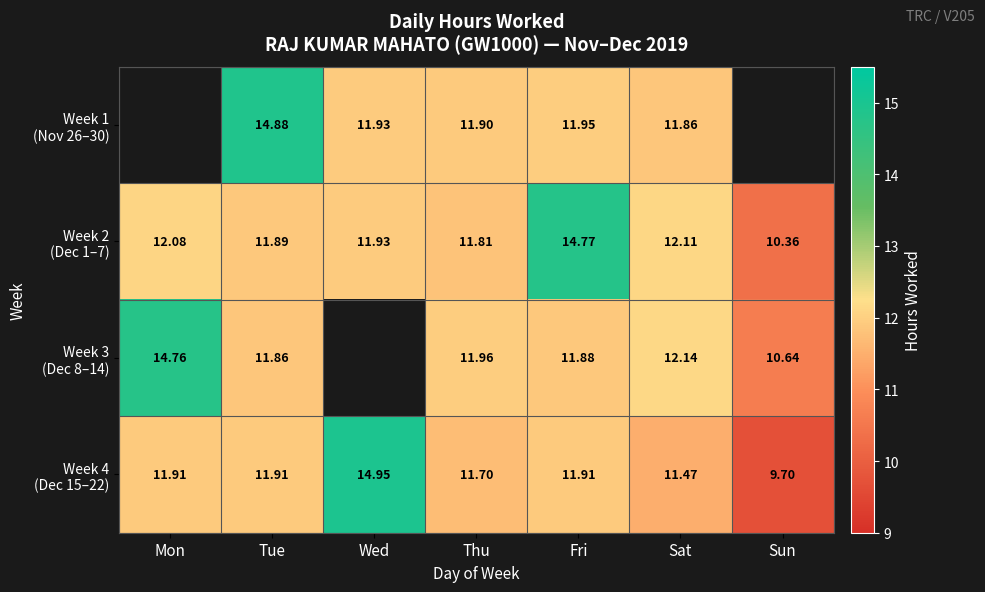

How many data points in Week 2 (Dec 1–7) are less than 11?

1